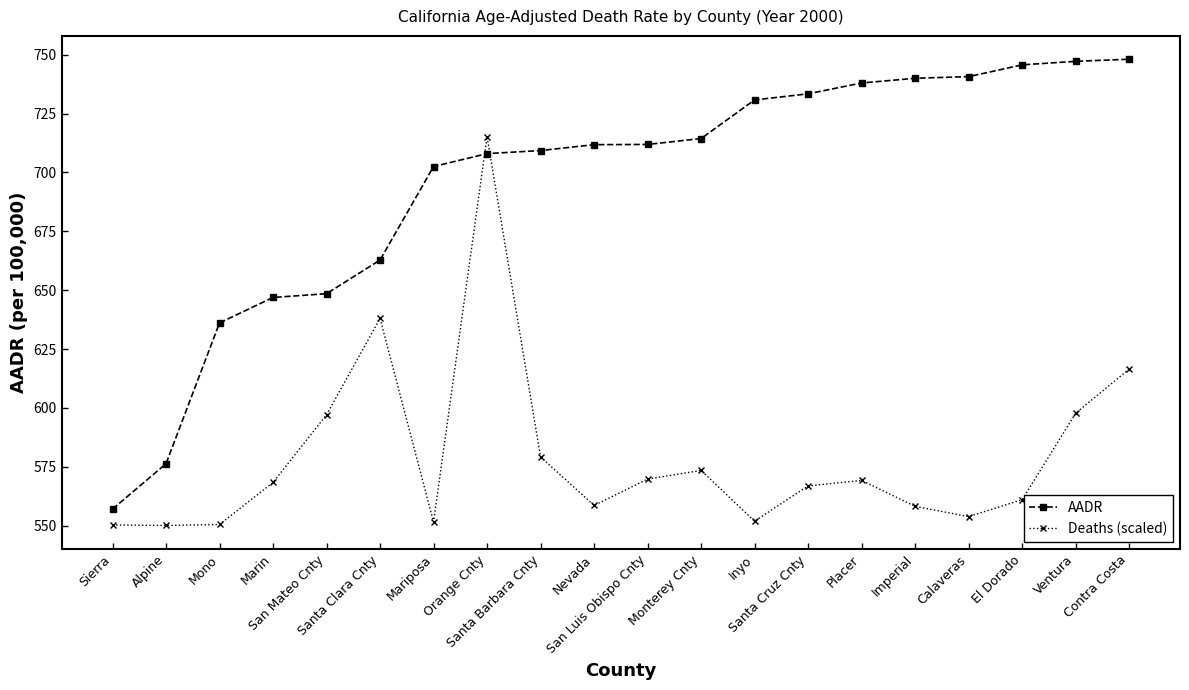

What position from the left is Sierra?

1